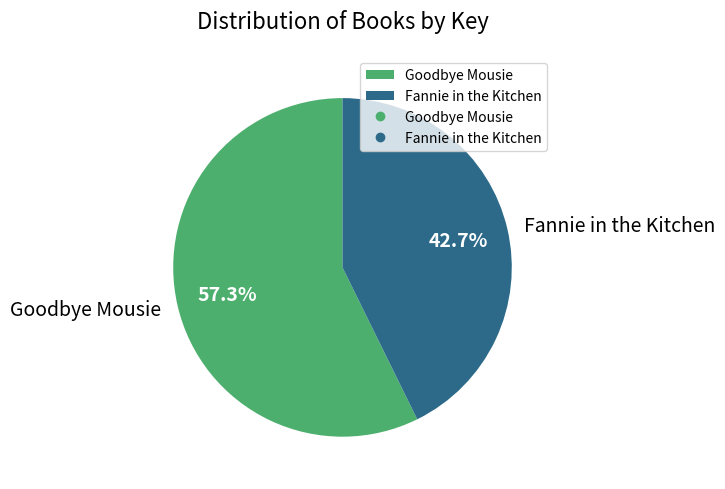

What percentage is the Goodbye Mousie slice, to the nearest percent?

57%